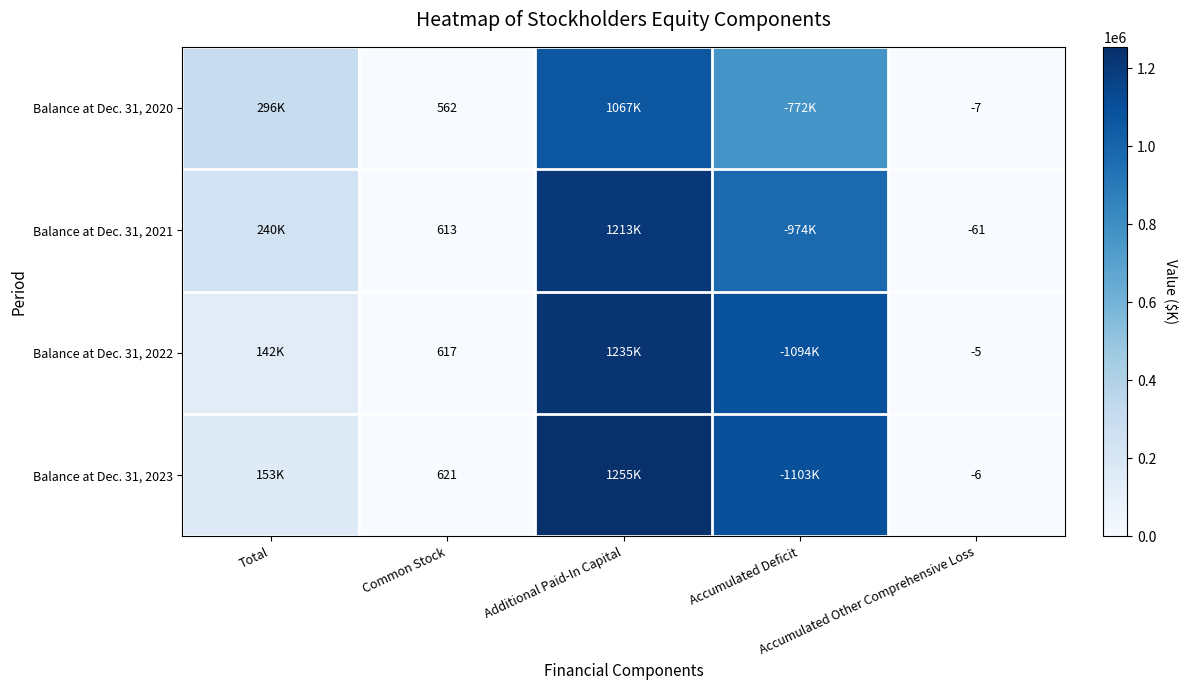

At which category does the chart reach its minimum across all series?

Accumulated Other Comprehensive Loss